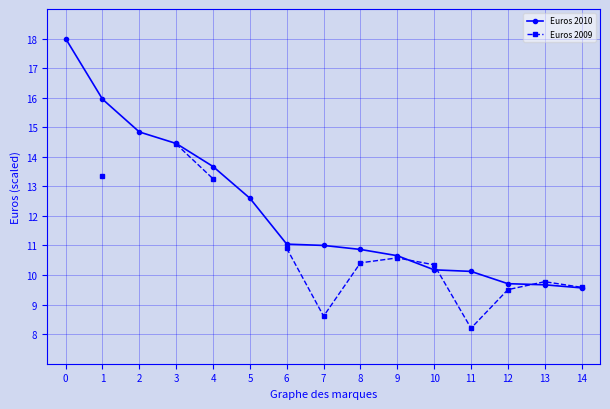

Which series has the largest total across all categories?

Euros 2010